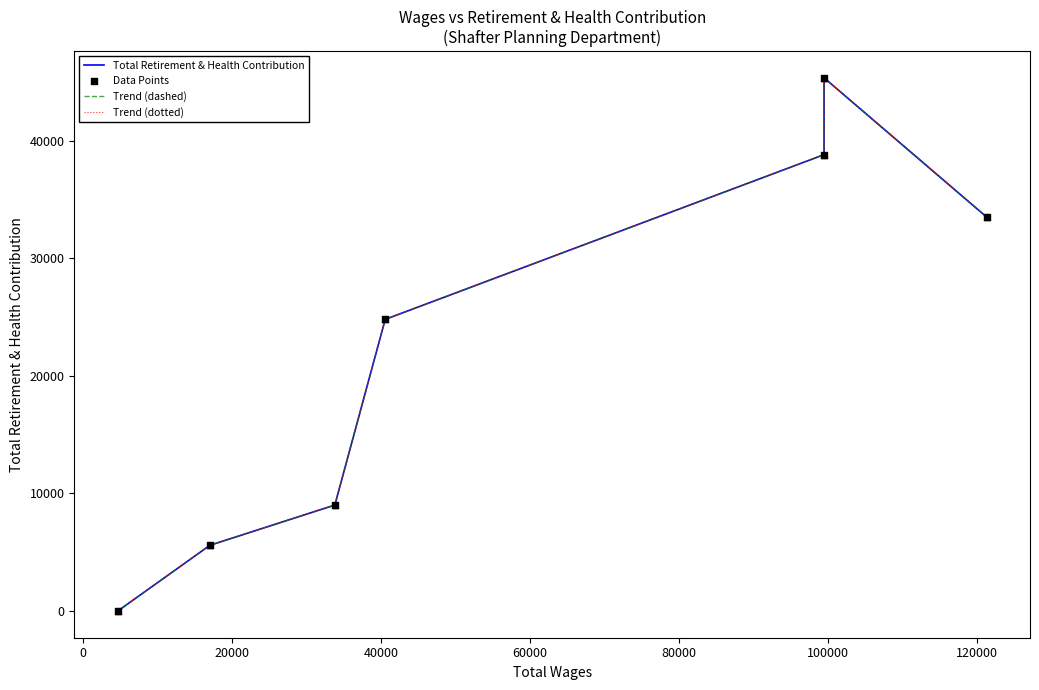

Does the chart have visible grid lines?

No